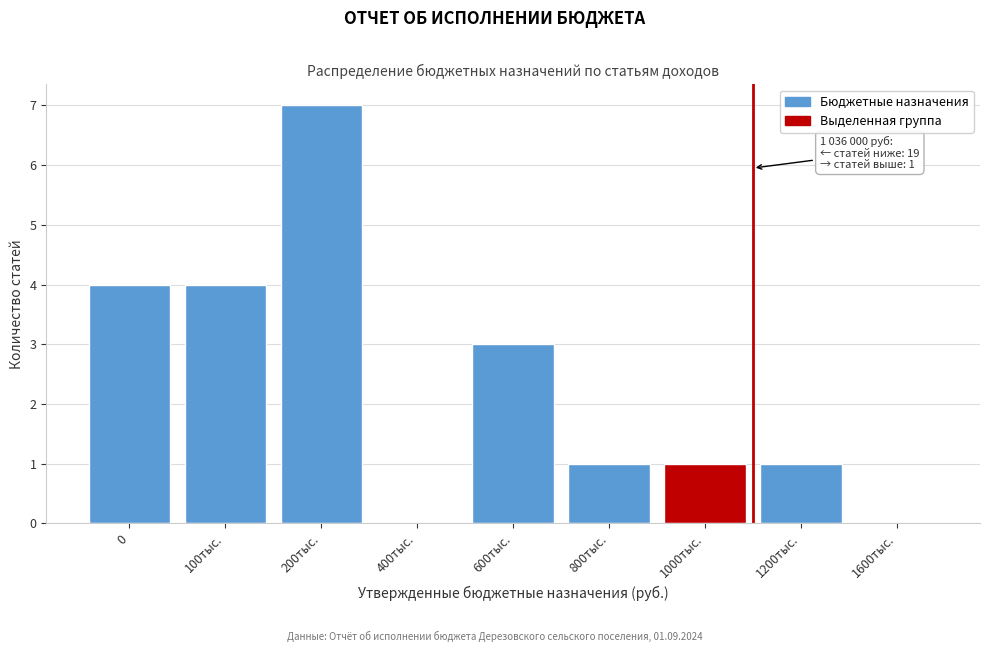

Reading left to right, list all the values displayed in this chart.

0=4	100тыс.=4	200тыс.=7	400тыс.=0	600тыс.=3	800тыс.=1	1000тыс.=1	1200тыс.=1	1600тыс.=0